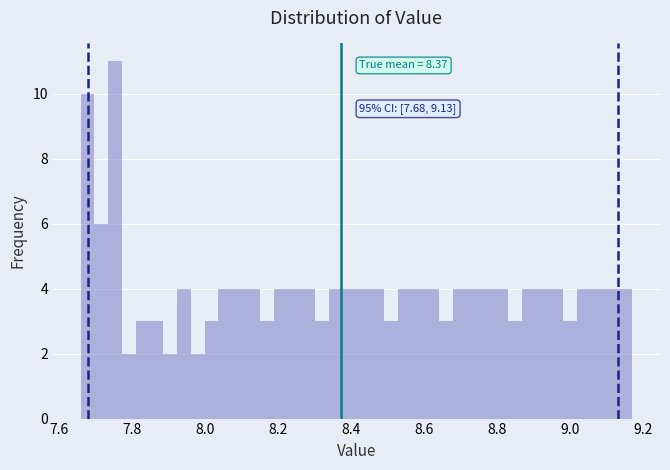

Read against the x-axis, roughly where is the centre of the tallest bar?

7.76